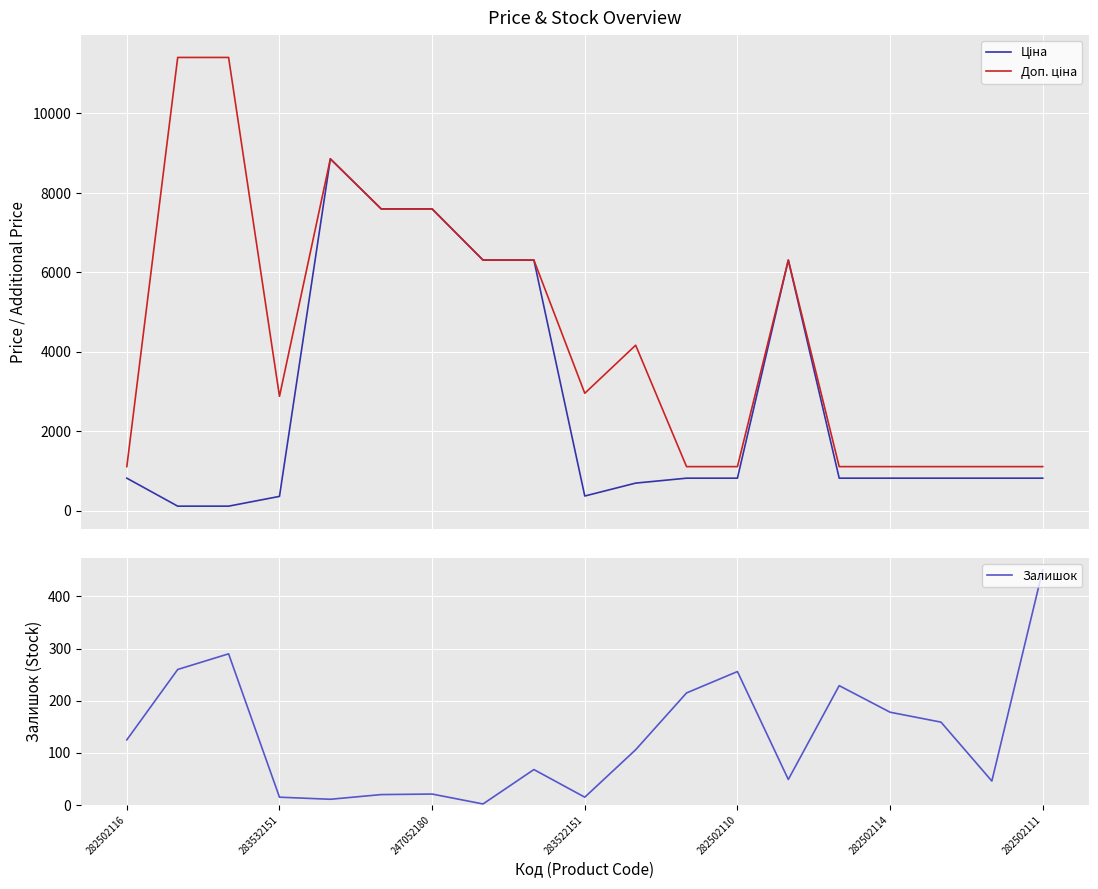

Which series has the largest range (max minus min)?

Доп. ціна